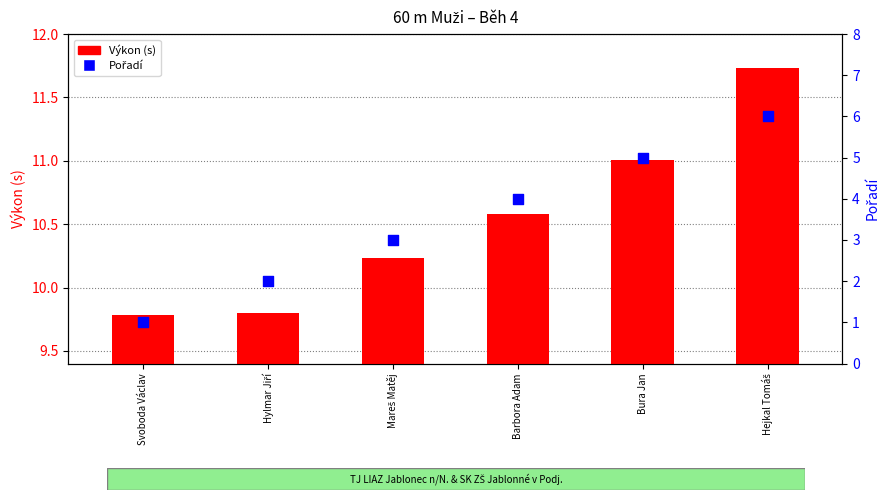

What are all the series names shown in the legend?

Výkon (s), Pořadí